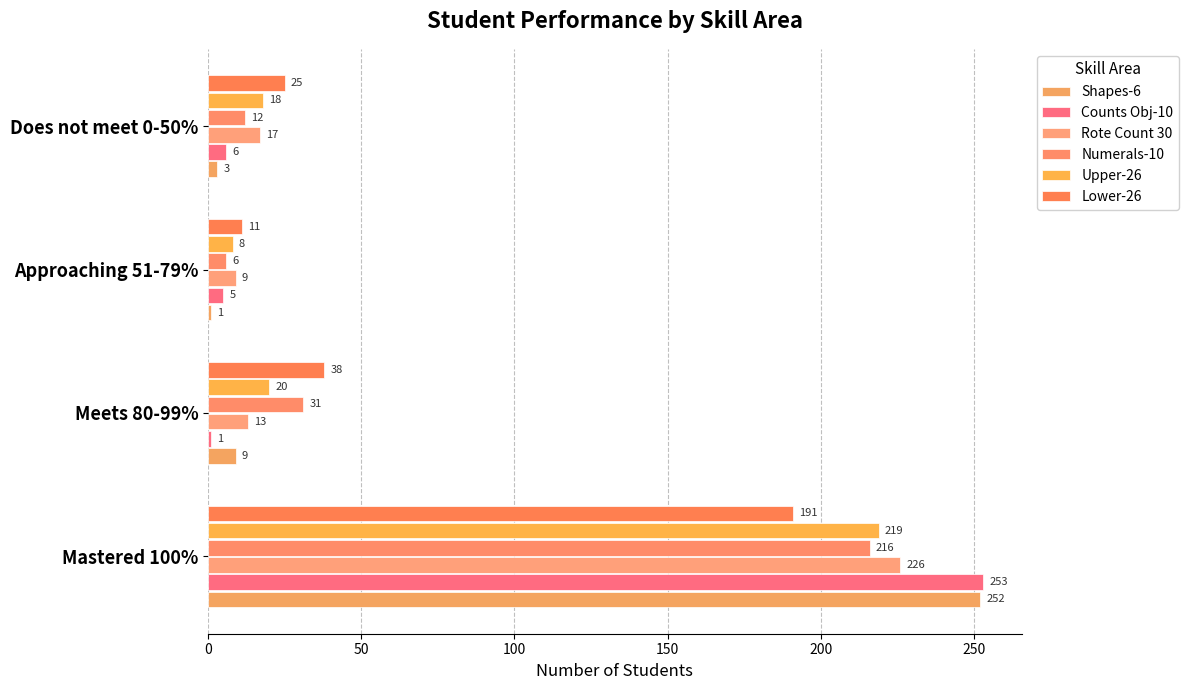

How many categories are shown in the chart?

4